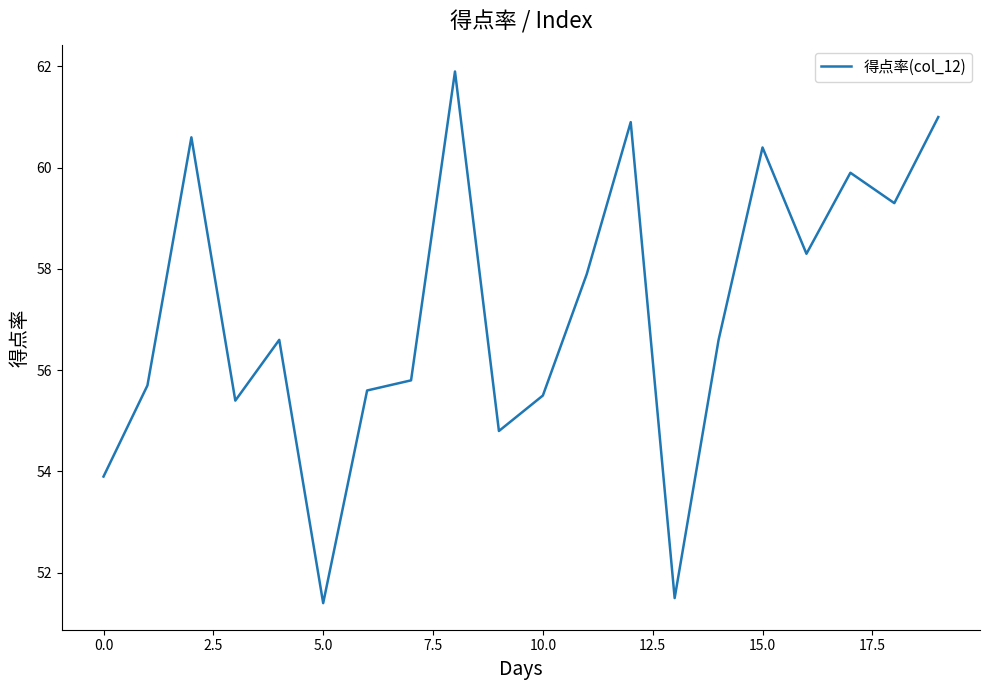

What is the greatest value displayed?

61.9